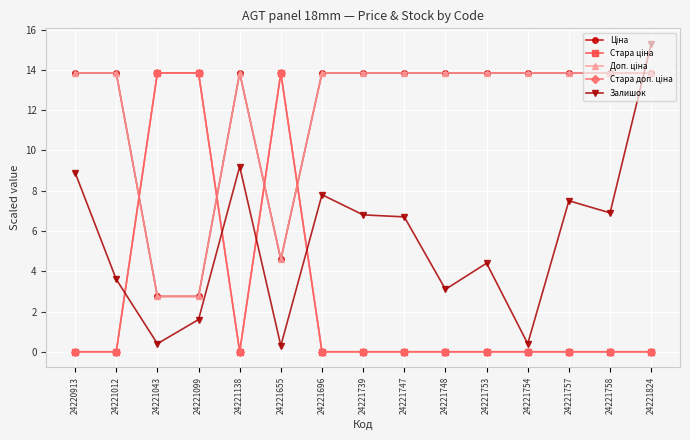

Is this an area chart (filled region under the line)?

No